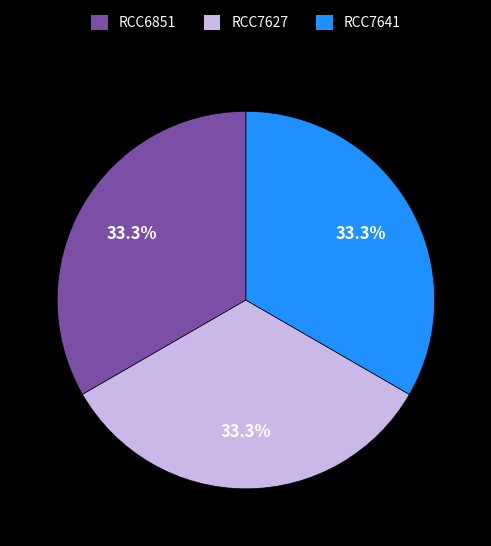

Is there a majority slice in this chart?

No